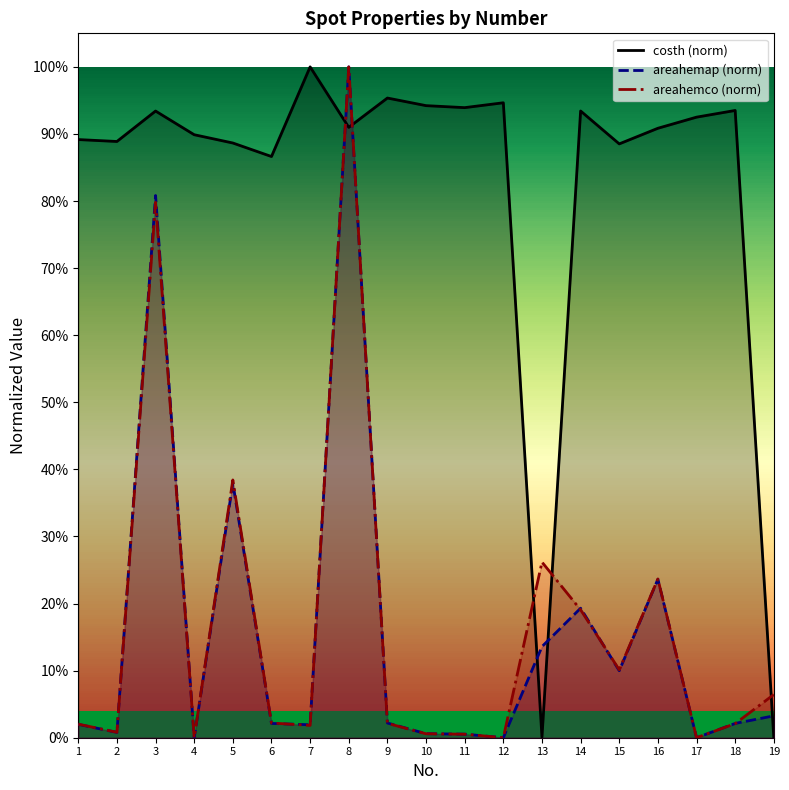

Which series has the largest range (max minus min)?

costh (norm)